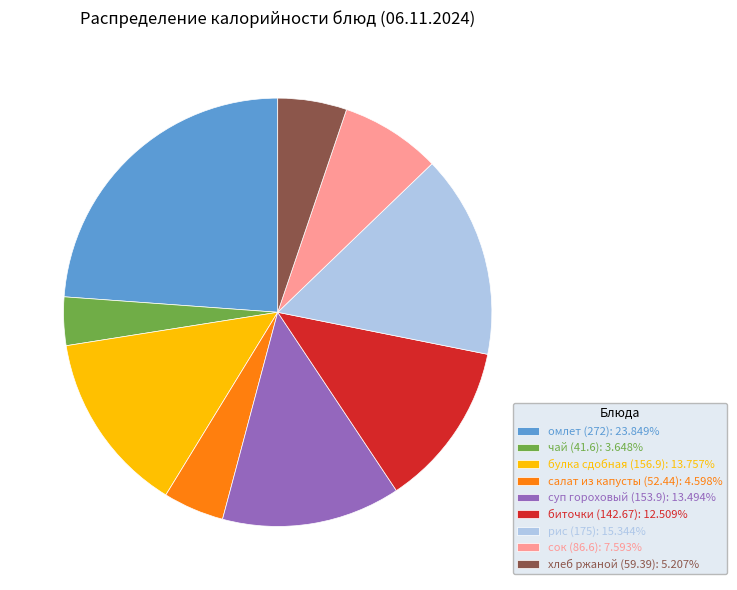

Does рис (175) represent more than half of the total?

No